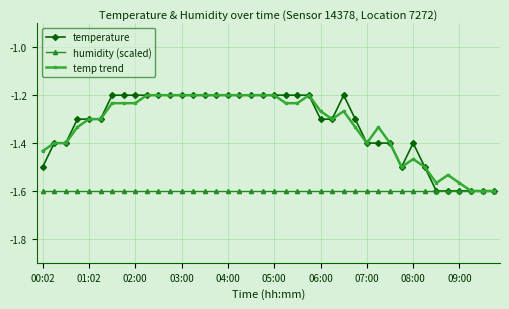

Does the chart have visible grid lines?

Yes